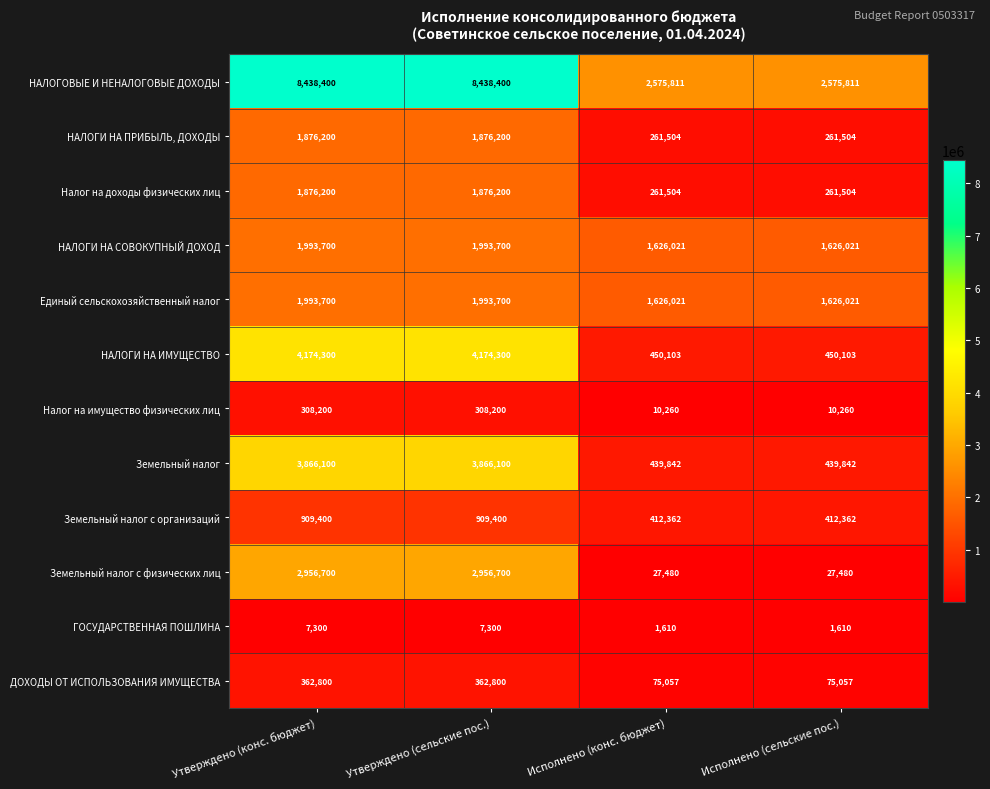

How many НАЛОГИ НА ПРИБЫЛЬ, ДОХОДЫ values are between 261504 and 1876200?

4